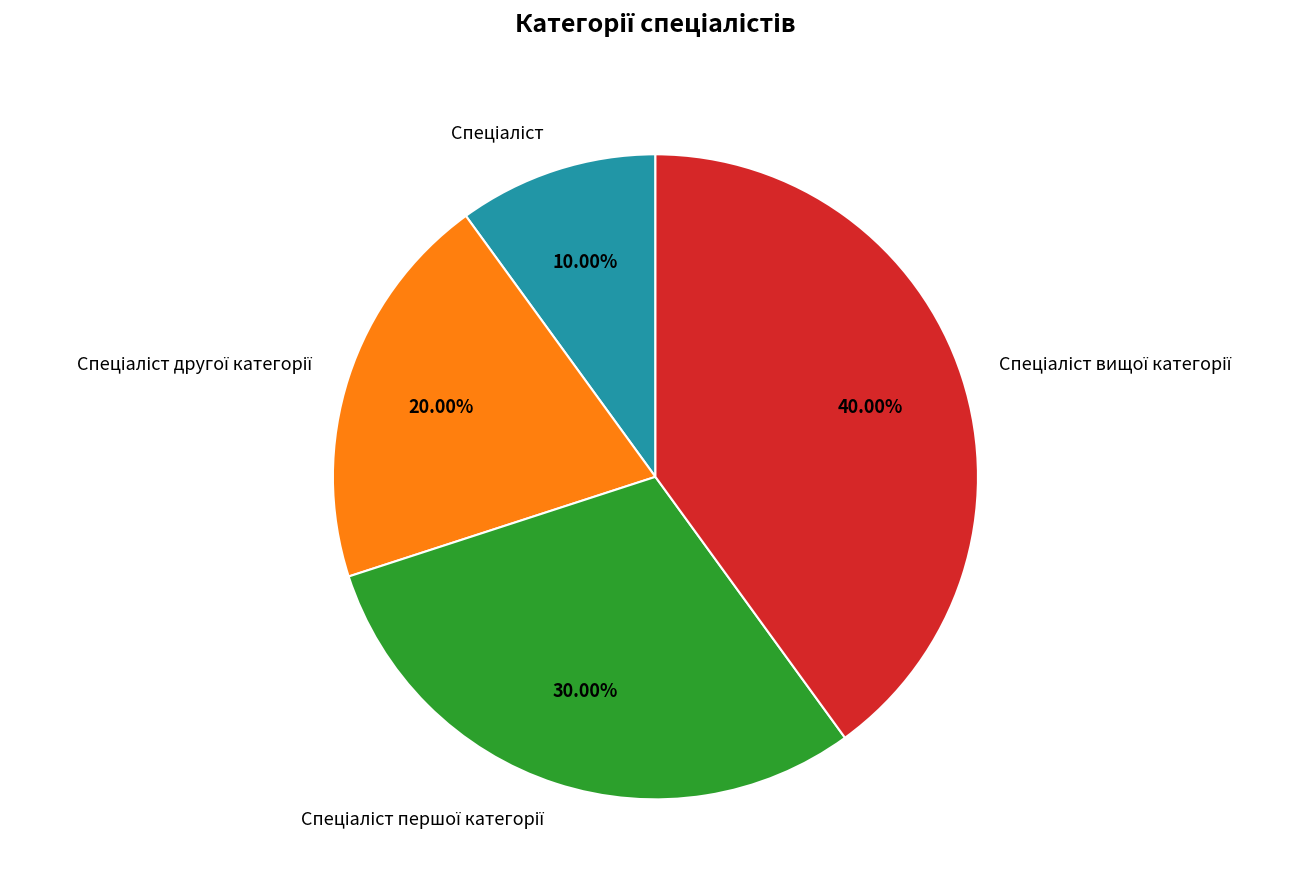

How many slices are in this pie chart?

4